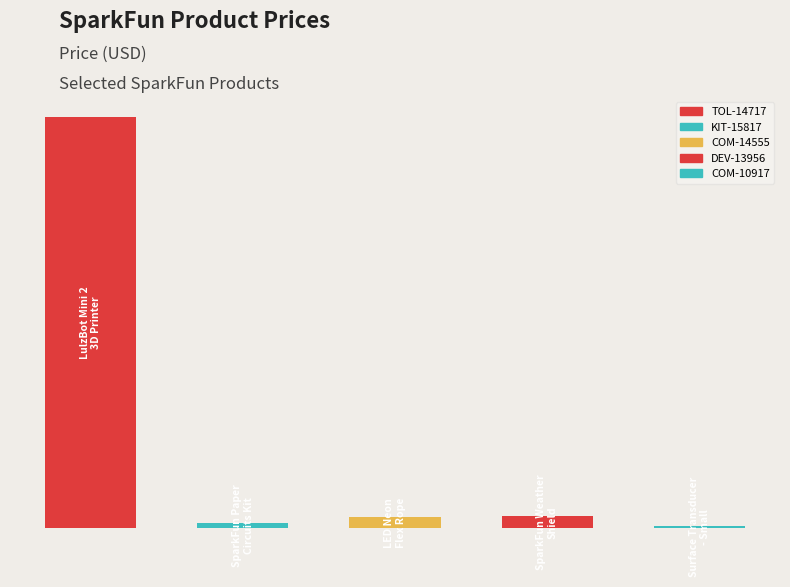

At which label is the value closest to 752?

DEV-13956